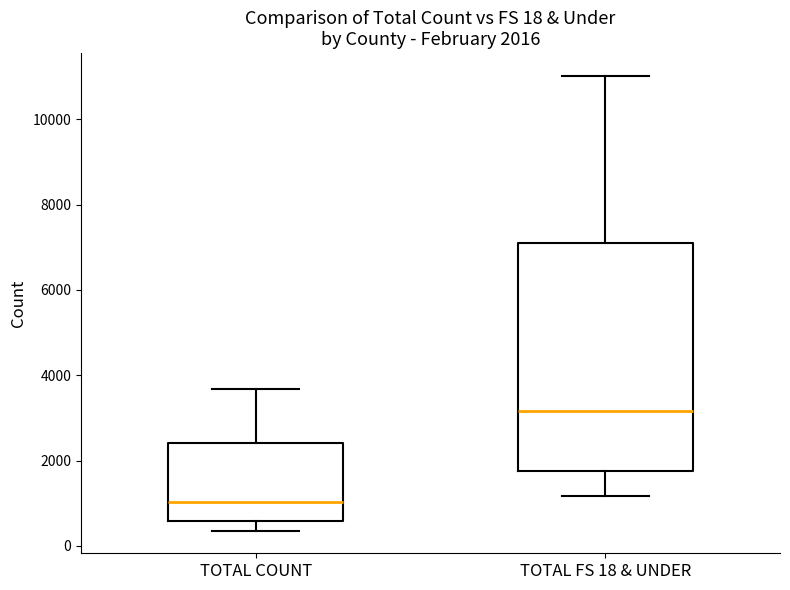

Which box has the lowest median line?

TOTAL COUNT